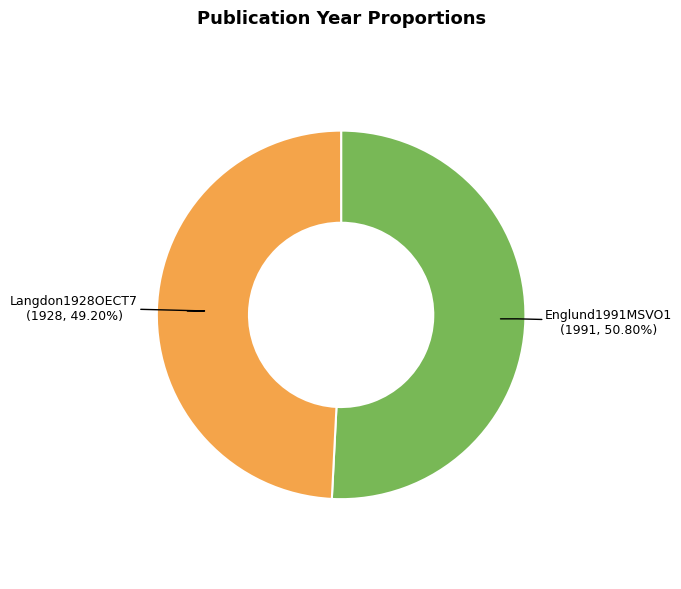

To the nearest percent, what is the difference between the largest and smallest slice percentages?

2%